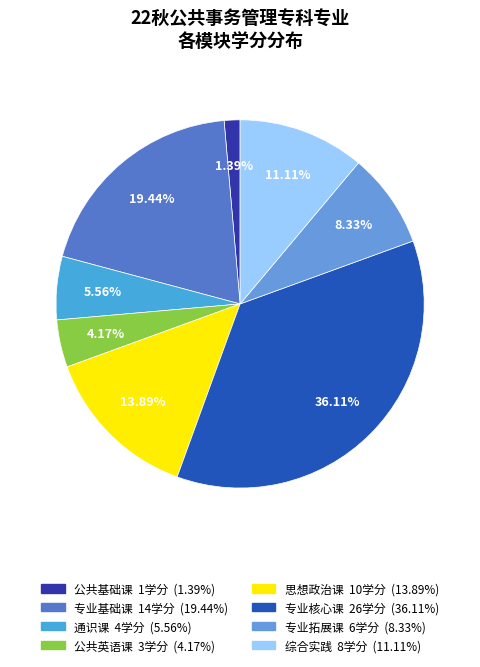

Is it true that 综合实践 is 5% of the pie?

False